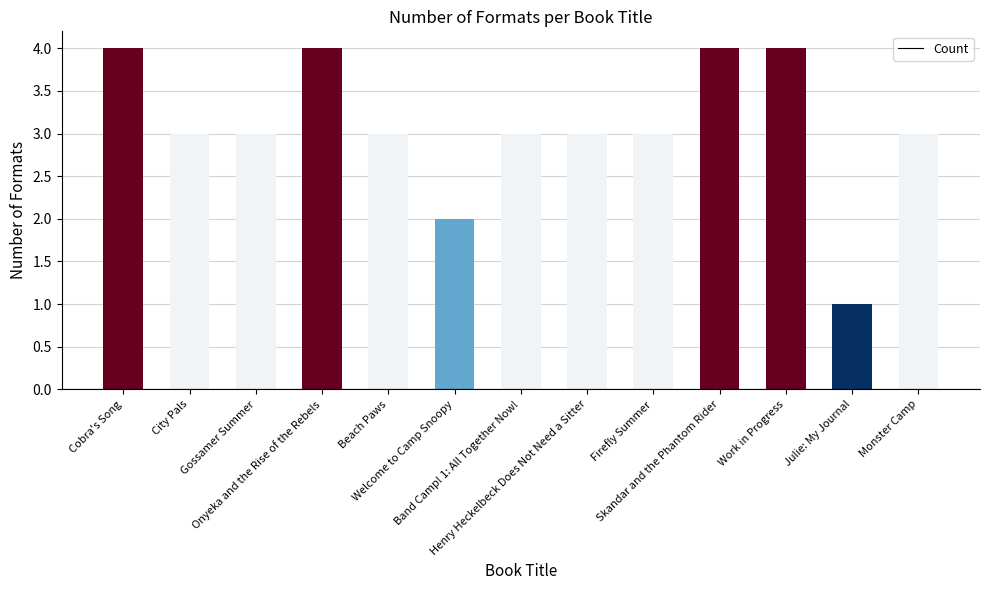

What position from the left is Cobra's Song?

1